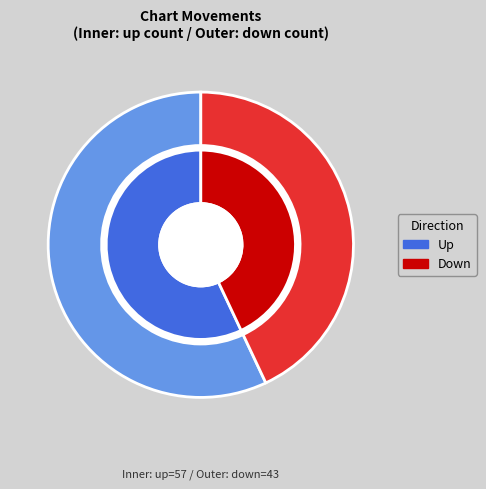

How many slices are in this pie chart?

2